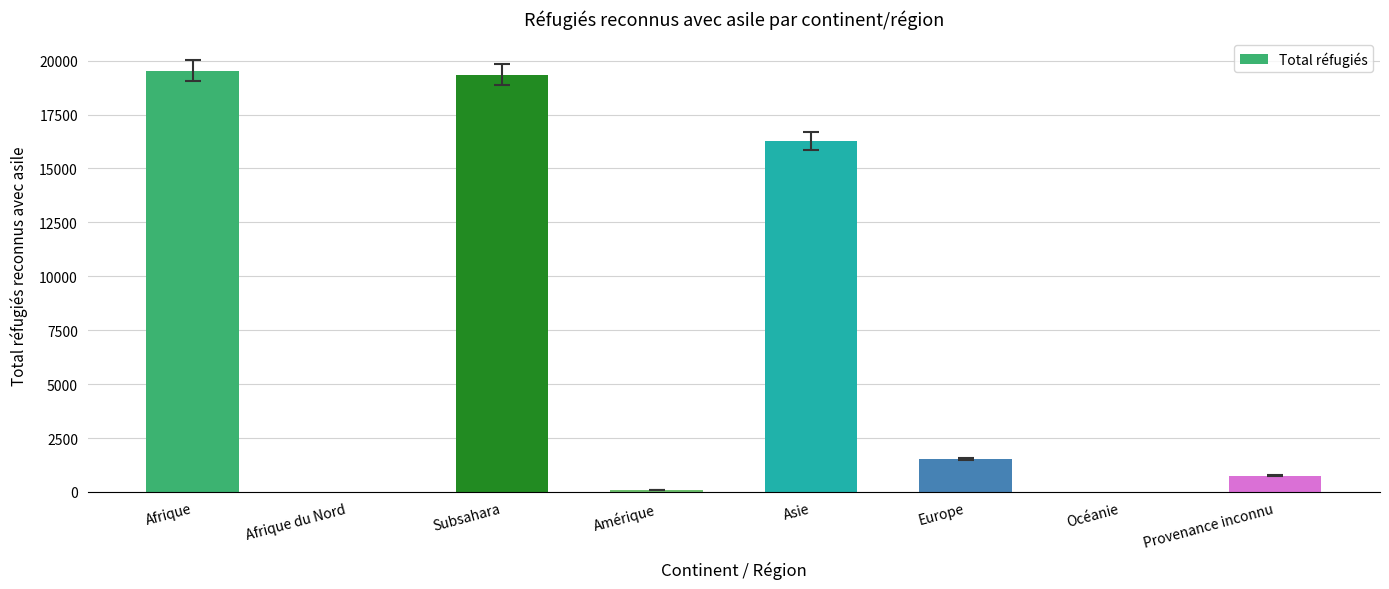

Reading right to left, what are all the values shown in this chart?

Provenance inconnu=758	Océanie=0	Europe=1537	Asie=16263	Amérique=90	Subsahara=19347	Afrique du Nord=0	Afrique=19536